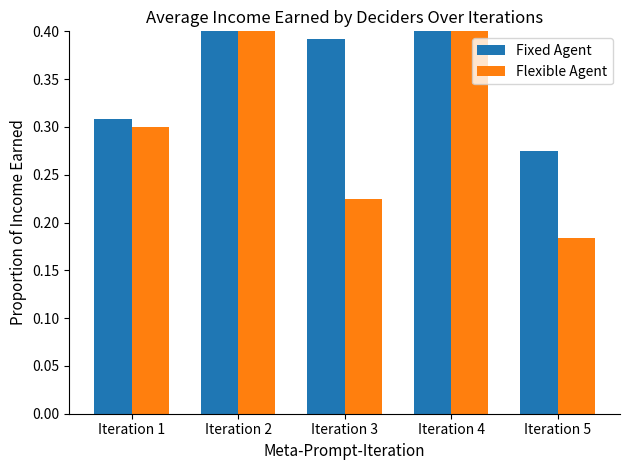

Which has a higher value, Iteration 2 or Iteration 1?

Iteration 2